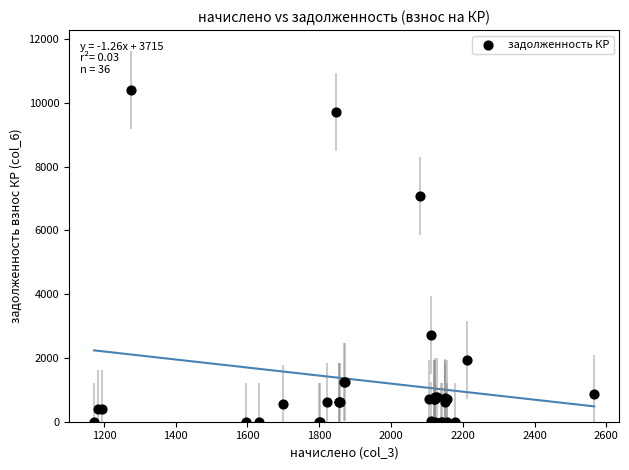

What Y value in the scatter plot is closest to 5207?

7065.6